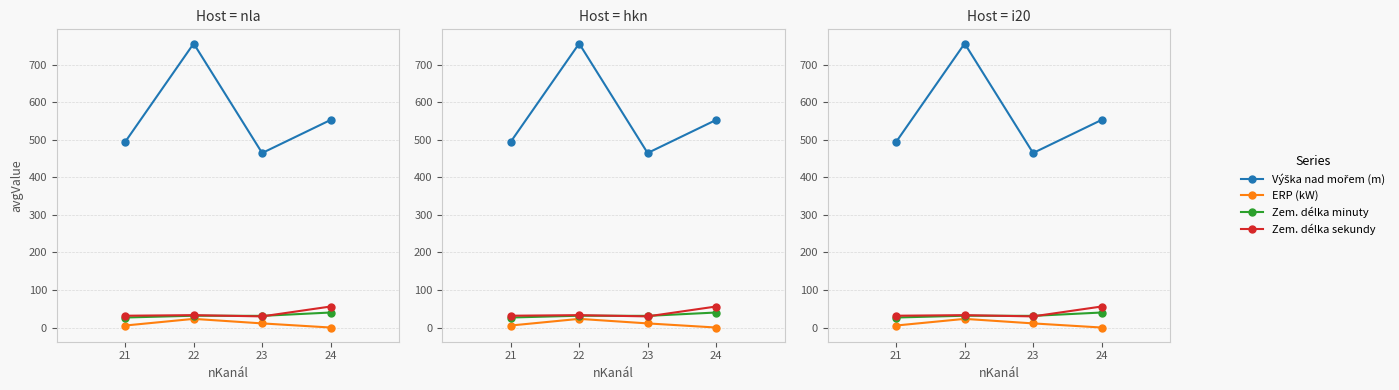

Rank the series by their maximum value, from lowest to highest.

ERP (kW), Zem. délka minuty, Zem. délka sekundy, Výška nad mořem (m)